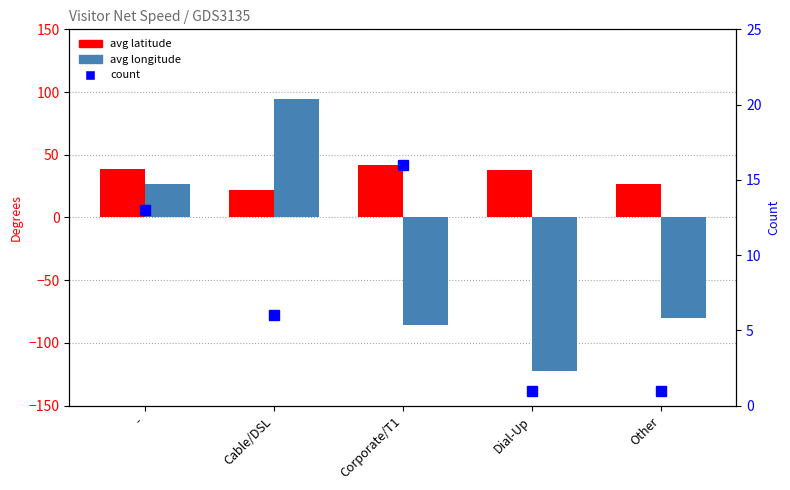

Between Dial-Up and Other, which series saw the biggest shift?

avg longitude